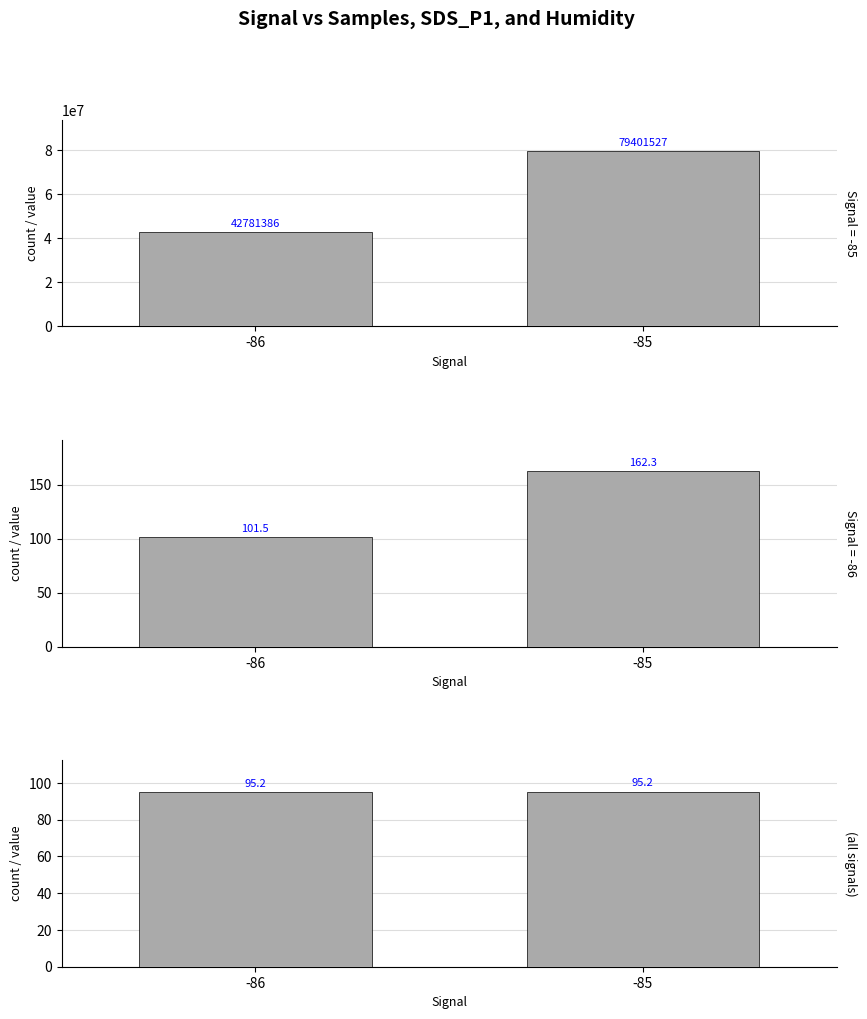

Is it true that SDS_P1 (sum) equals 101.5 at -86?

True